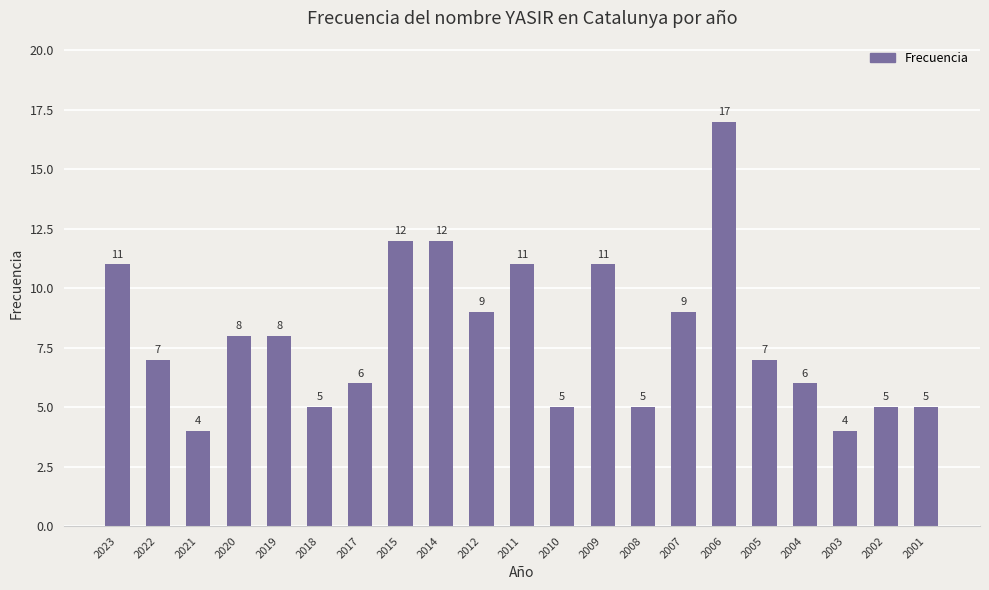

How many bars are there in total?

21